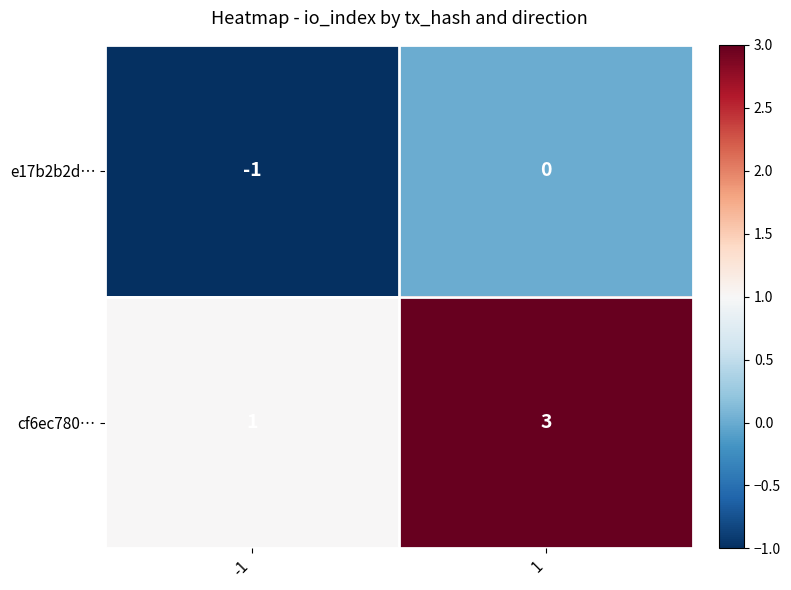

What is the maximum value shown in the chart?

3